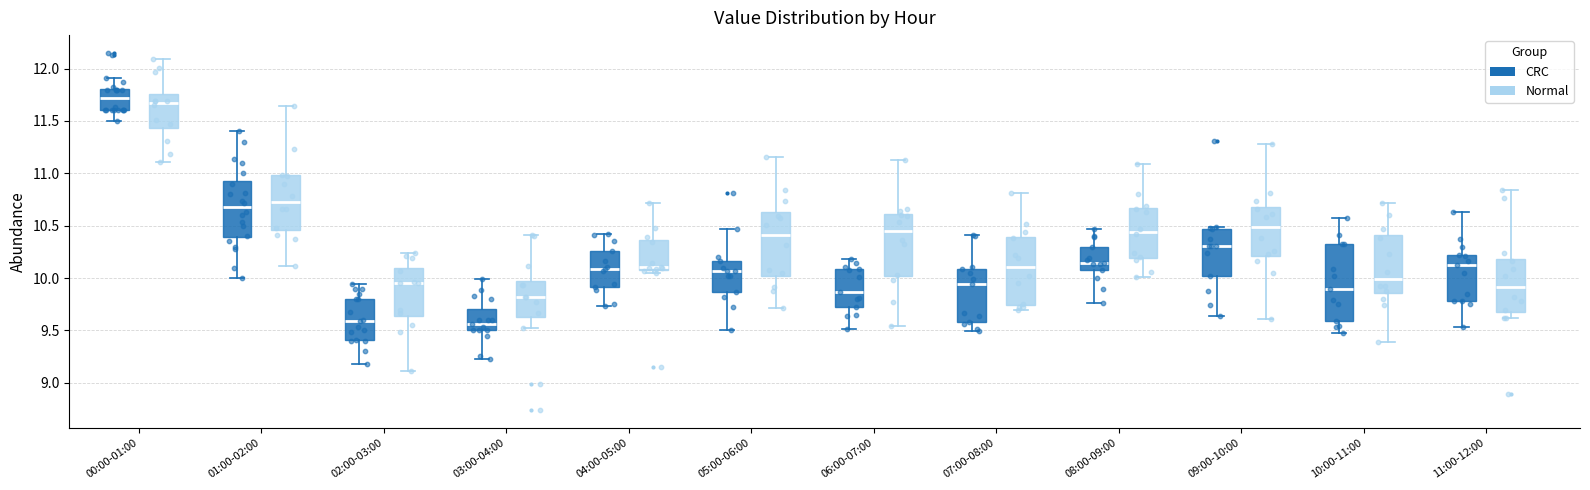

Reading left to right, read every box against the y-axis: the position of its median line, the range the box covers, and the ends of its whiskers. The values are not printed on the chart, so give them approximately, as read against the axis.

00:00-01:00 (CRC): median 11.70, box 11.60 to 11.80, whiskers 11.50 to 11.90
00:00-01:00 (Normal): median 11.65, box 11.45 to 11.75, whiskers 11.10 to 12.10
01:00-02:00 (CRC): median 10.70, box 10.40 to 10.95, whiskers 10.00 to 11.40
01:00-02:00 (Normal): median 10.70, box 10.45 to 11.00, whiskers 10.10 to 11.65
02:00-03:00 (CRC): median 9.60, box 9.40 to 9.80, whiskers 9.20 to 9.95
02:00-03:00 (Normal): median 9.95, box 9.65 to 10.10, whiskers 9.10 to 10.25
03:00-04:00 (CRC): median 9.55, box 9.50 to 9.70, whiskers 9.25 to 10.00
03:00-04:00 (Normal): median 9.80, box 9.65 to 10.00, whiskers 9.55 to 10.40
04:00-05:00 (CRC): median 10.10, box 9.90 to 10.25, whiskers 9.75 to 10.40
04:00-05:00 (Normal): median 10.10 (just above the box's lower edge), box 10.10 to 10.35, whiskers 10.05 to 10.70
05:00-06:00 (CRC): median 10.05, box 9.85 to 10.15, whiskers 9.50 to 10.45
05:00-06:00 (Normal): median 10.40, box 10.00 to 10.65, whiskers 9.70 to 11.15
06:00-07:00 (CRC): median 9.85, box 9.75 to 10.10, whiskers 9.50 to 10.20
06:00-07:00 (Normal): median 10.45, box 10.00 to 10.60, whiskers 9.55 to 11.15
07:00-08:00 (CRC): median 9.95, box 9.60 to 10.10, whiskers 9.50 to 10.40
07:00-08:00 (Normal): median 10.10, box 9.75 to 10.40, whiskers 9.70 to 10.80
08:00-09:00 (CRC): median 10.15, box 10.10 to 10.30, whiskers 9.75 to 10.45
08:00-09:00 (Normal): median 10.45, box 10.20 to 10.65, whiskers 10.00 to 11.10
09:00-10:00 (CRC): median 10.30, box 10.00 to 10.45, whiskers 9.65 to 10.50
09:00-10:00 (Normal): median 10.50, box 10.20 to 10.70, whiskers 9.60 to 11.30
10:00-11:00 (CRC): median 9.90, box 9.60 to 10.30, whiskers 9.45 to 10.55
10:00-11:00 (Normal): median 10.00, box 9.85 to 10.40, whiskers 9.40 to 10.70
11:00-12:00 (CRC): median 10.10, box 9.80 to 10.20, whiskers 9.55 to 10.65
11:00-12:00 (Normal): median 9.90, box 9.65 to 10.20, whiskers 9.60 to 10.85